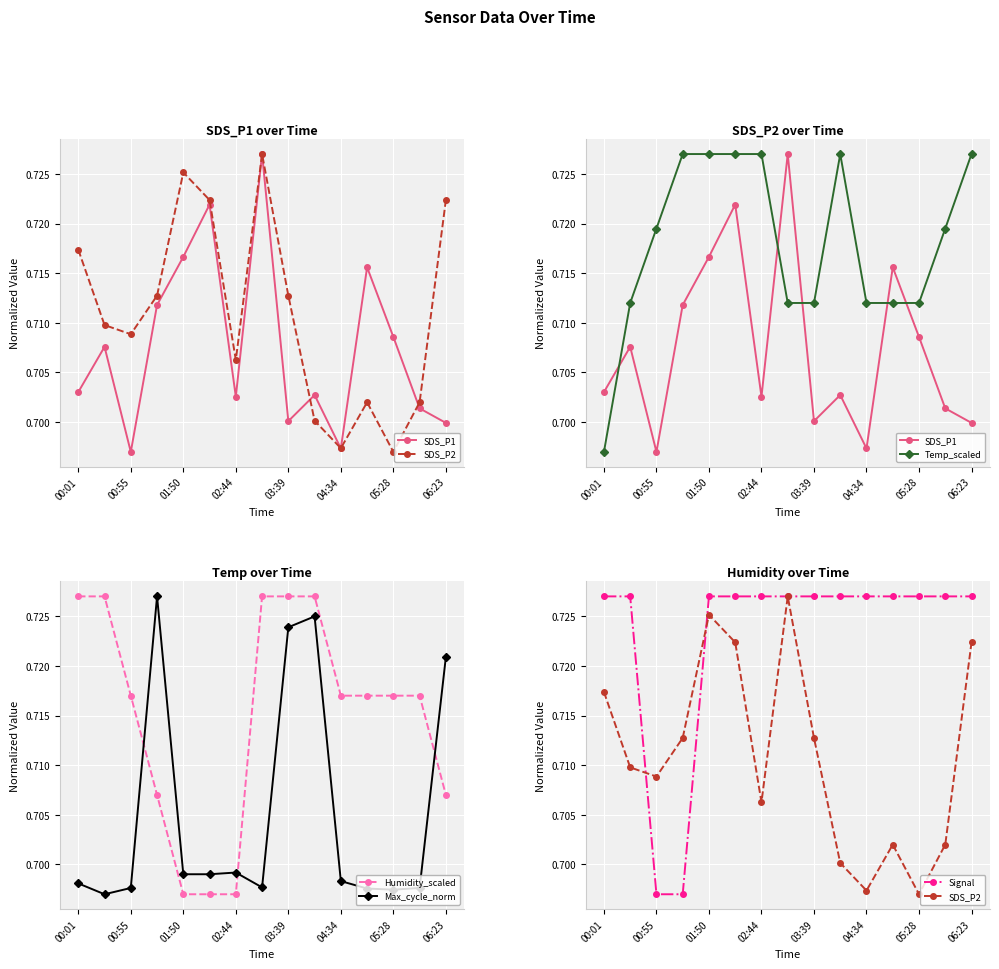

How many interior local valleys does the SDS_P1 series have?

4